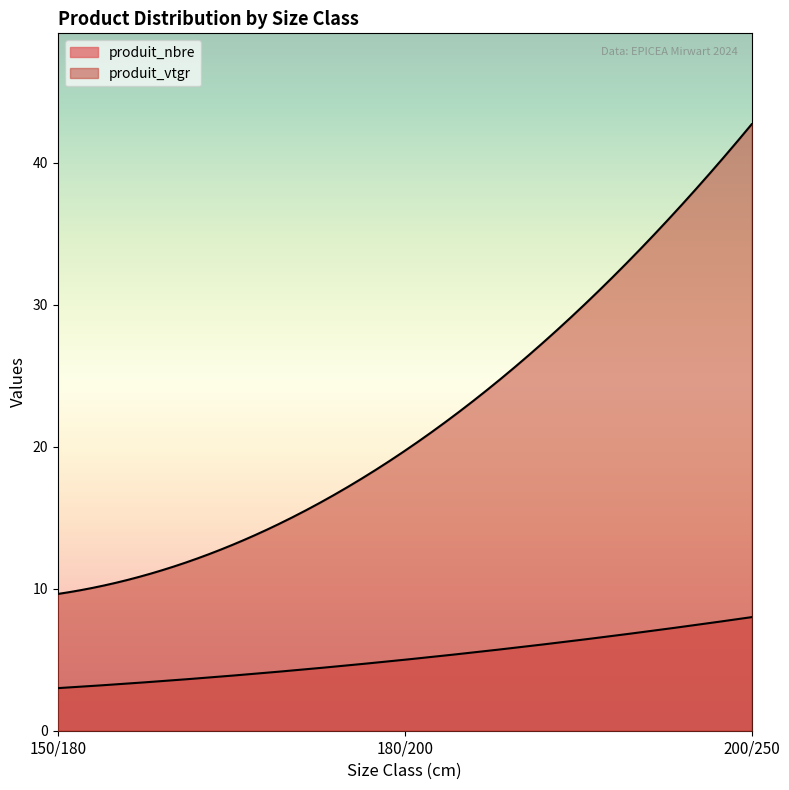

Between 150/180 and 180/200, which series saw the biggest shift?

produit_vtgr